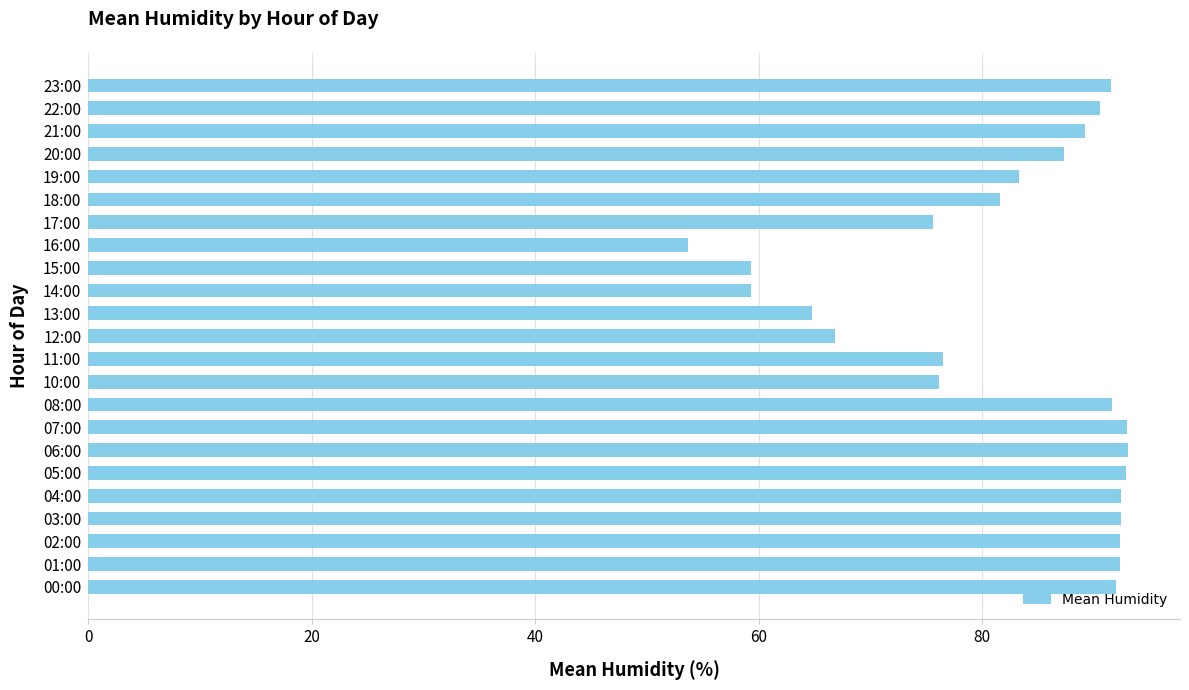

Approximately how many times larger is the value at 02:00 compared to 04:00?

1.0